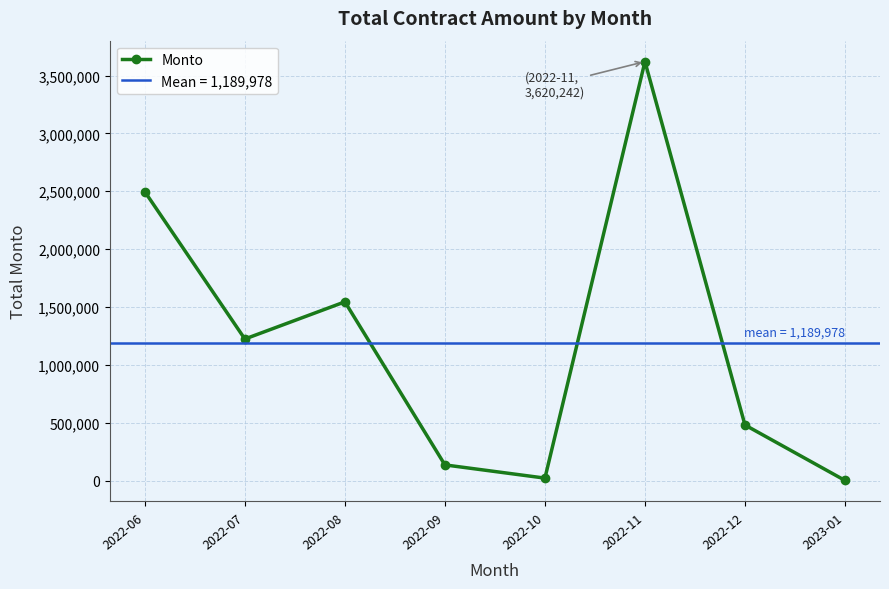

Count the number of values greater than 1222989.

4